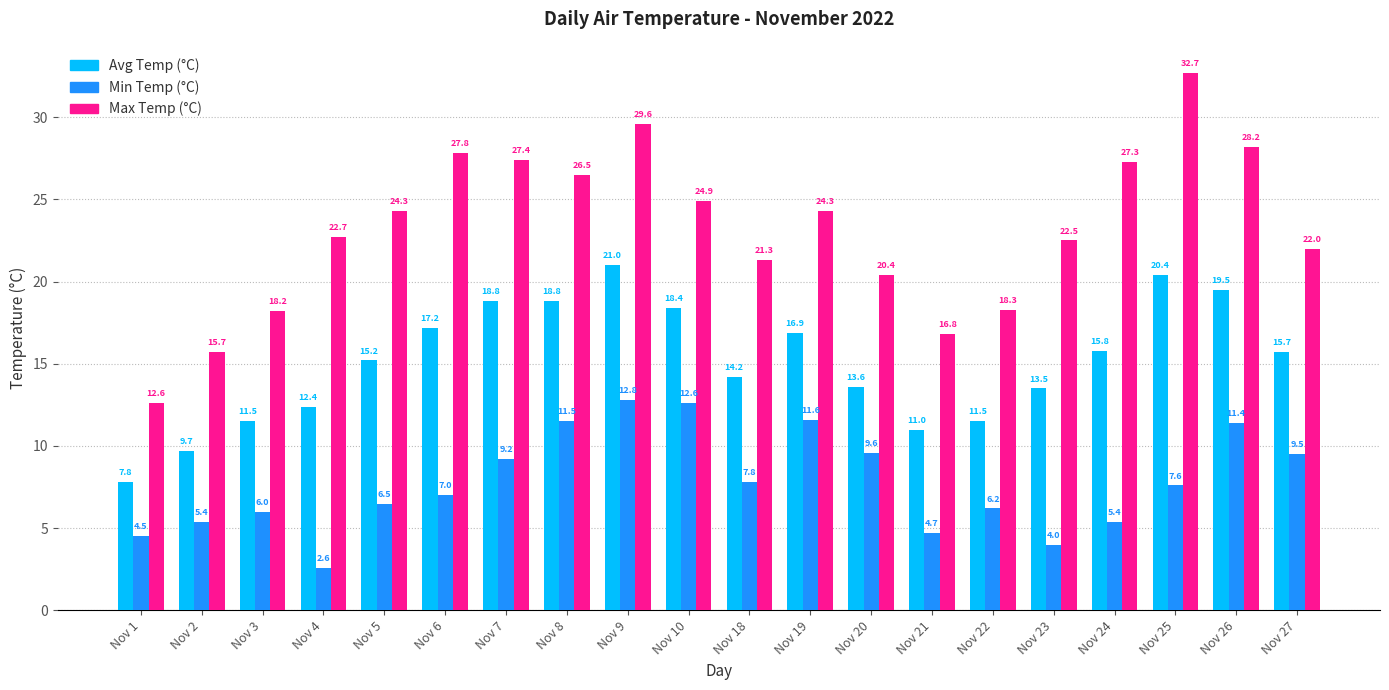

Rank the series by their maximum value, from lowest to highest.

Min Temp (°C), Avg Temp (°C), Max Temp (°C)